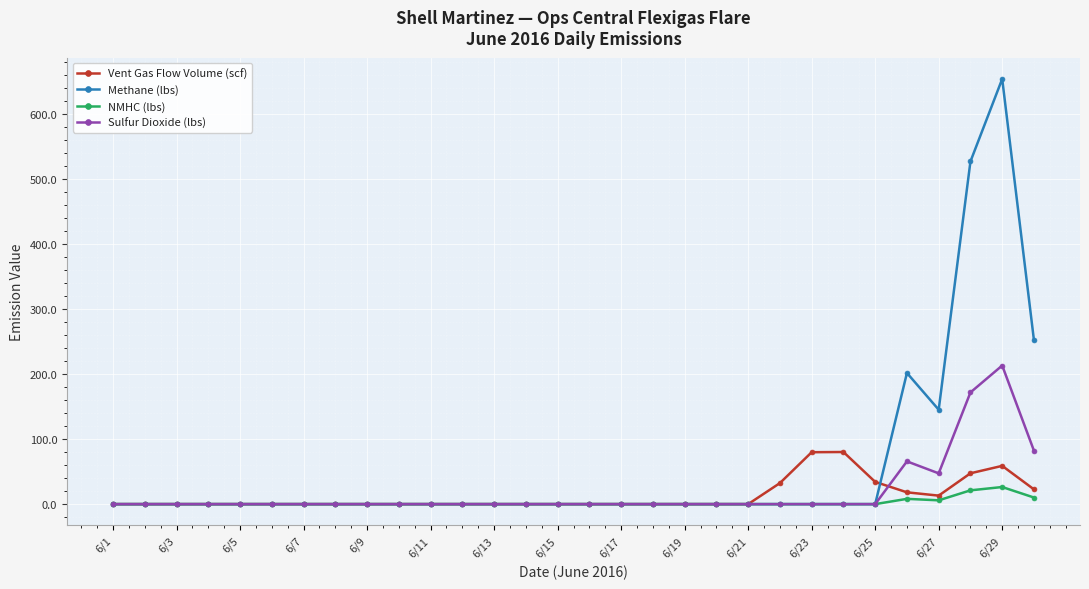

List the series in order of their peak value, highest first.

Methane (lbs), Sulfur Dioxide (lbs), Vent Gas Flow Volume (scf), NMHC (lbs)